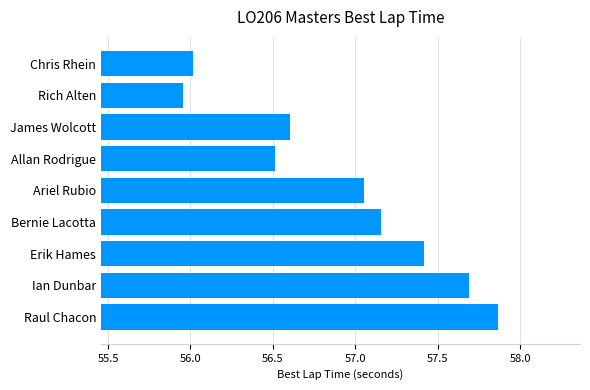

At which label is the value closest to 56?

Chris Rhein